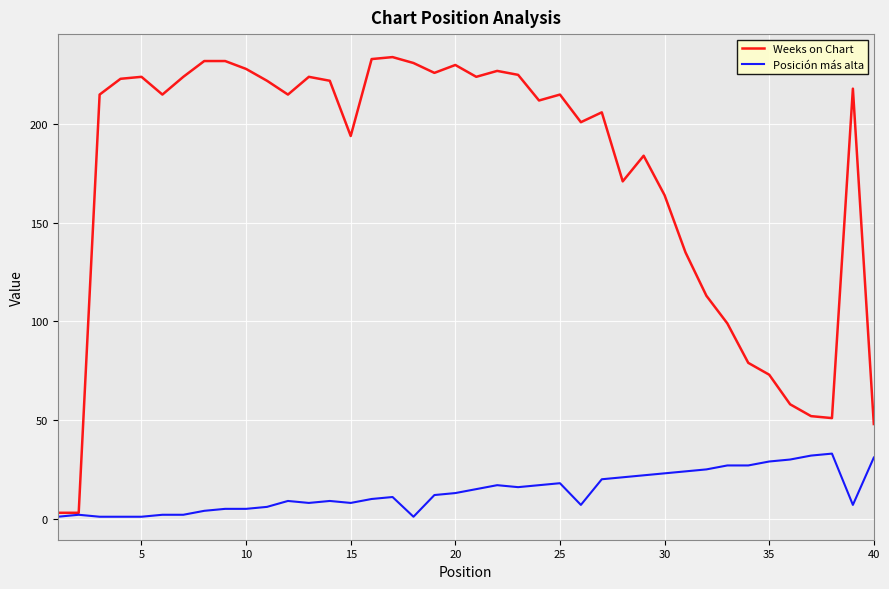

Which series has the largest range (max minus min)?

Weeks on Chart